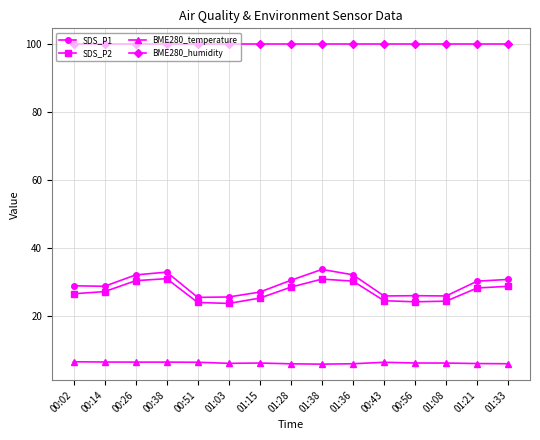

Is it true that SDS_P2 equals 43.3 at 00:56?

False